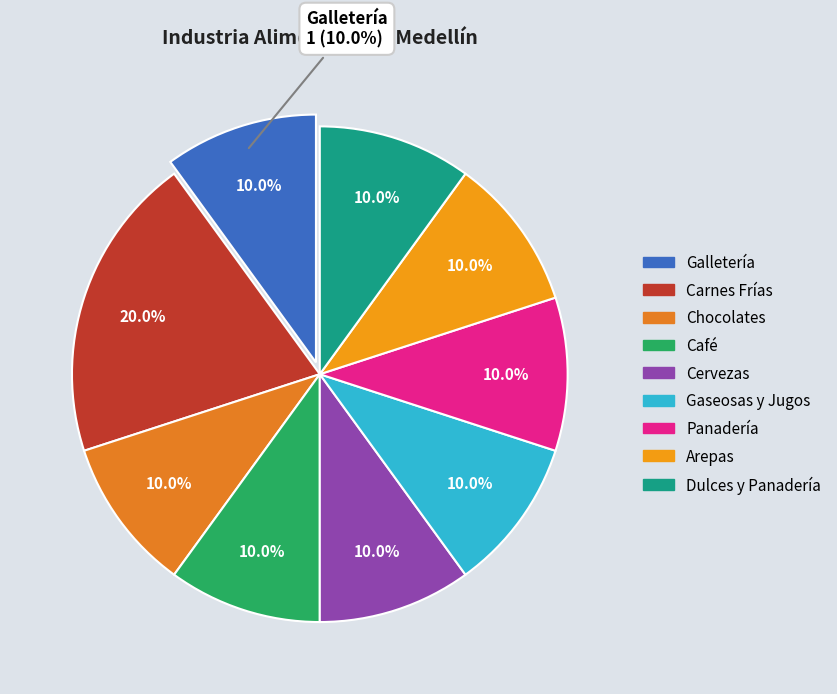

To the nearest percent, what is the average slice percentage?

11%